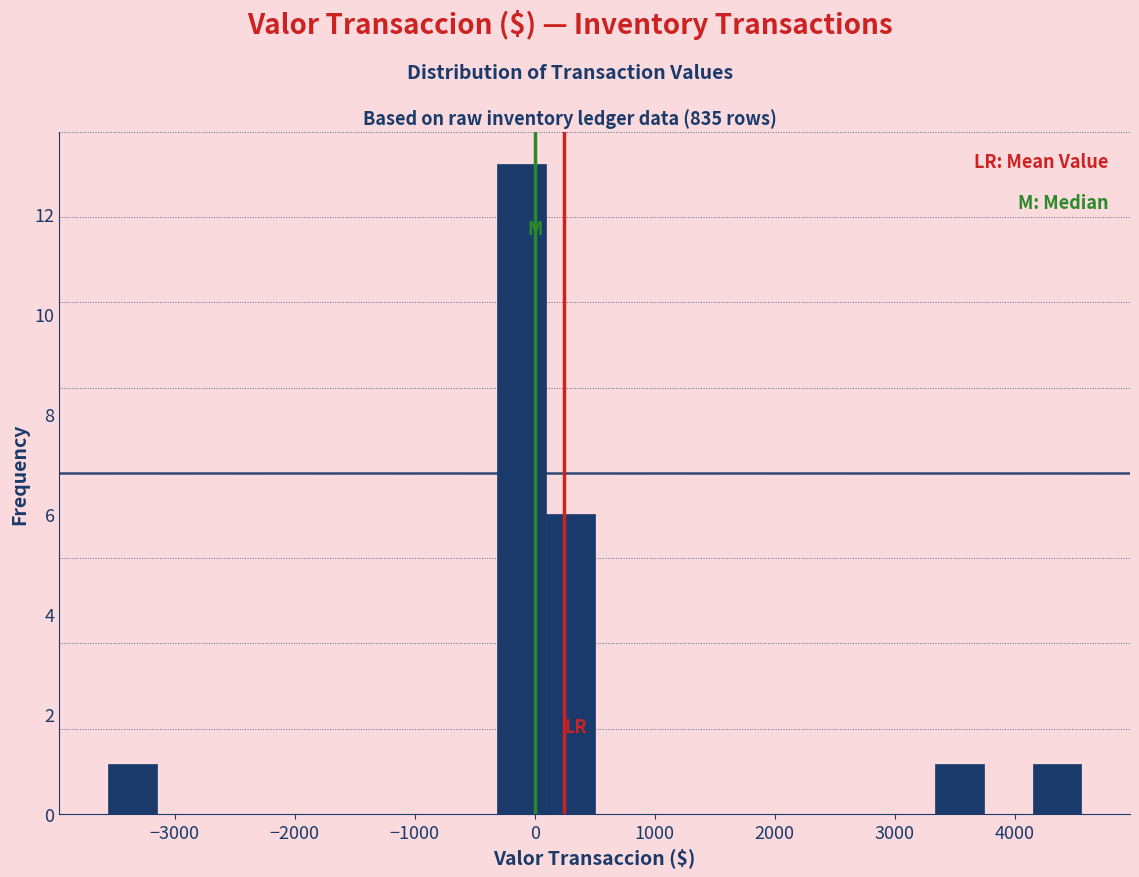

Reading left to right, list every bar in this chart as the range it spans on the x-axis followed by its height. Neither the bar edges nor the heights are printed on the chart, so give them approximately, as read against the axes.

-3600 to -3200: 1
-3200 to -2700: 0
-2700 to -2300: 0
-2300 to -1900: 0
-1900 to -1500: 0
-1500 to -1100: 0
-1100 to -700: 0
-700 to -300: 0
-300 to 100: 13
100 to 500: 6
500 to 900: 0
900 to 1300: 0
1300 to 1700: 0
1700 to 2100: 0
2100 to 2500: 0
2500 to 2900: 0
2900 to 3300: 0
3300 to 3700: 1
3700 to 4200: 0
4200 to 4600: 1